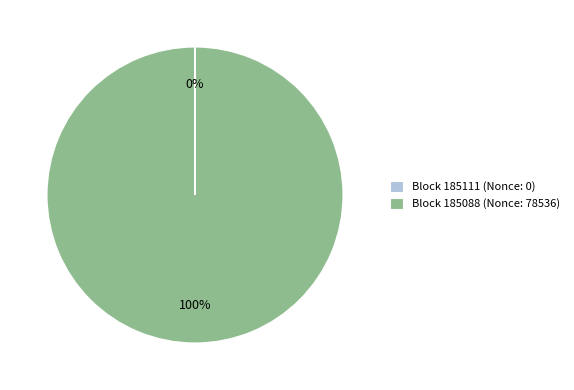

To the nearest percent, what is the average slice percentage?

50%